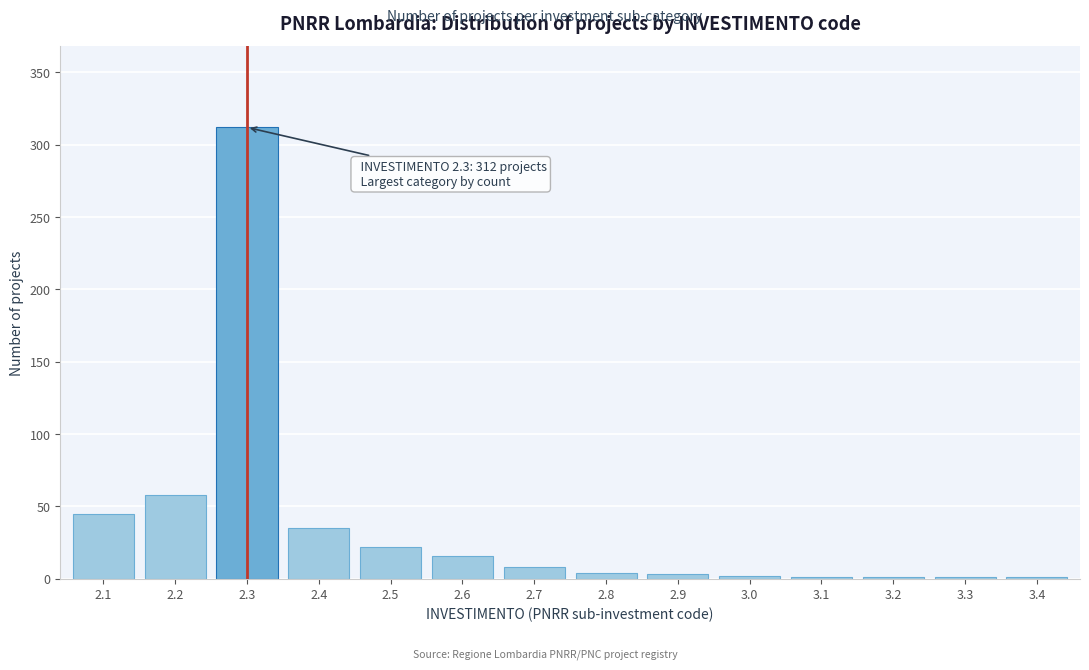

What is the greatest value displayed?

312